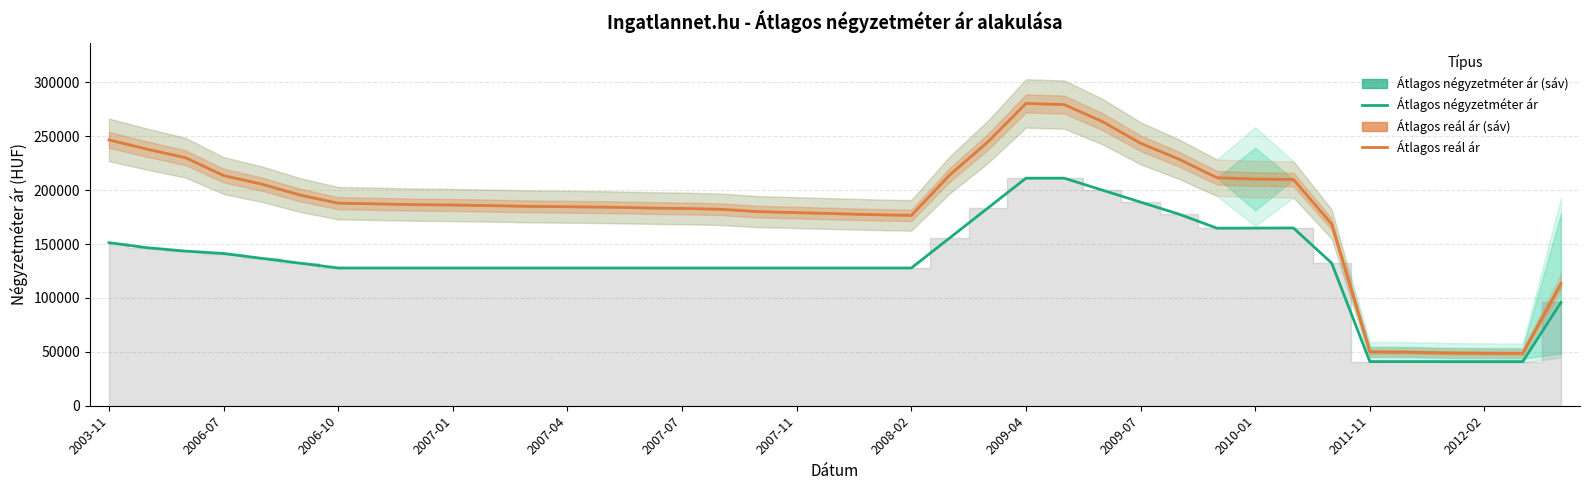

How many interior local valleys does the Szórás sáv (alsó-felső) series have?

1